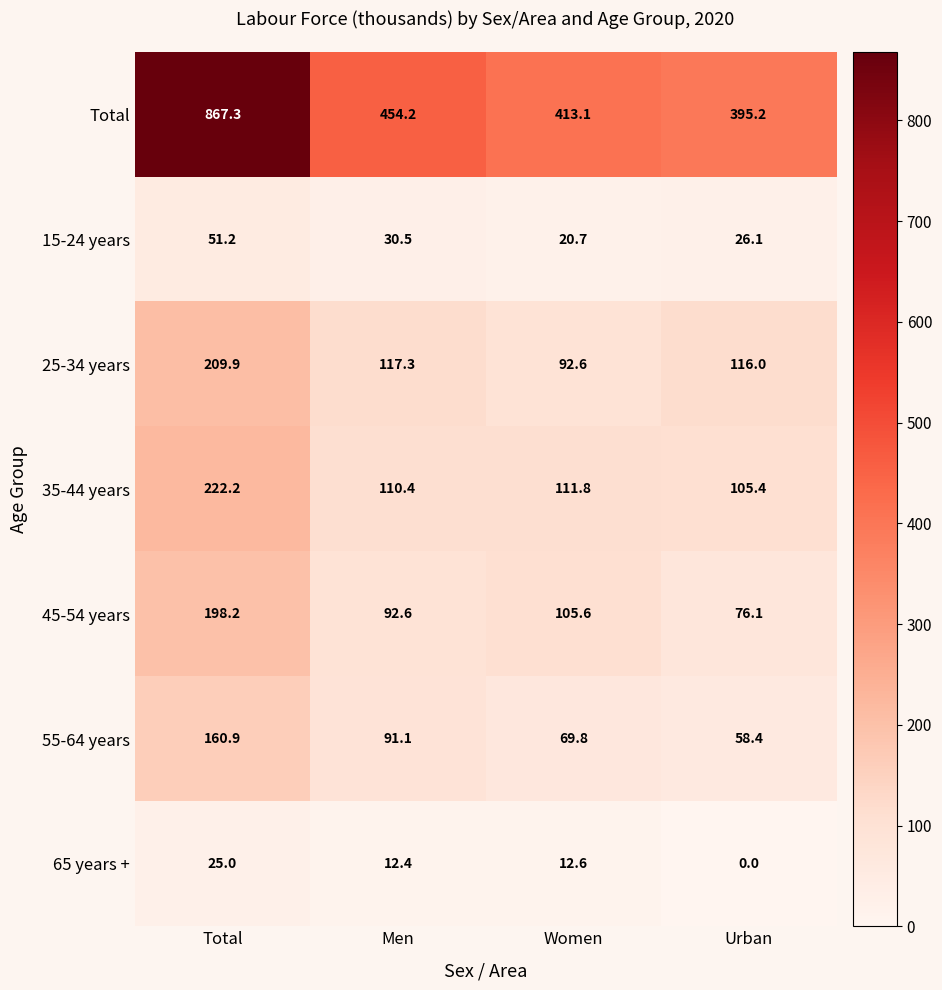

Which series changed the most between Total and Men?

Total